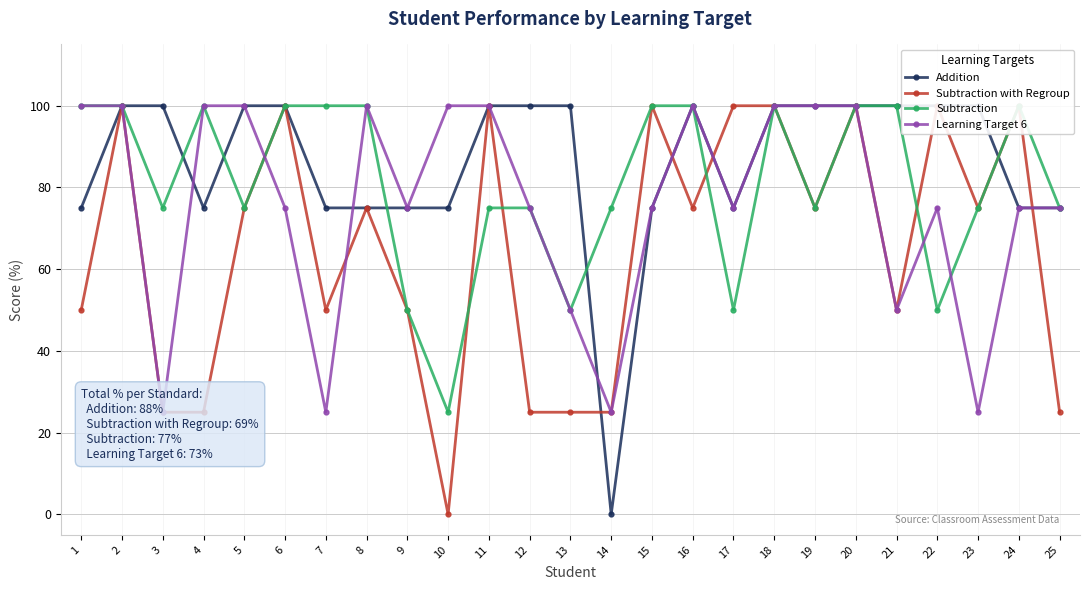

Does the chart display data point markers on the line(s)?

Yes